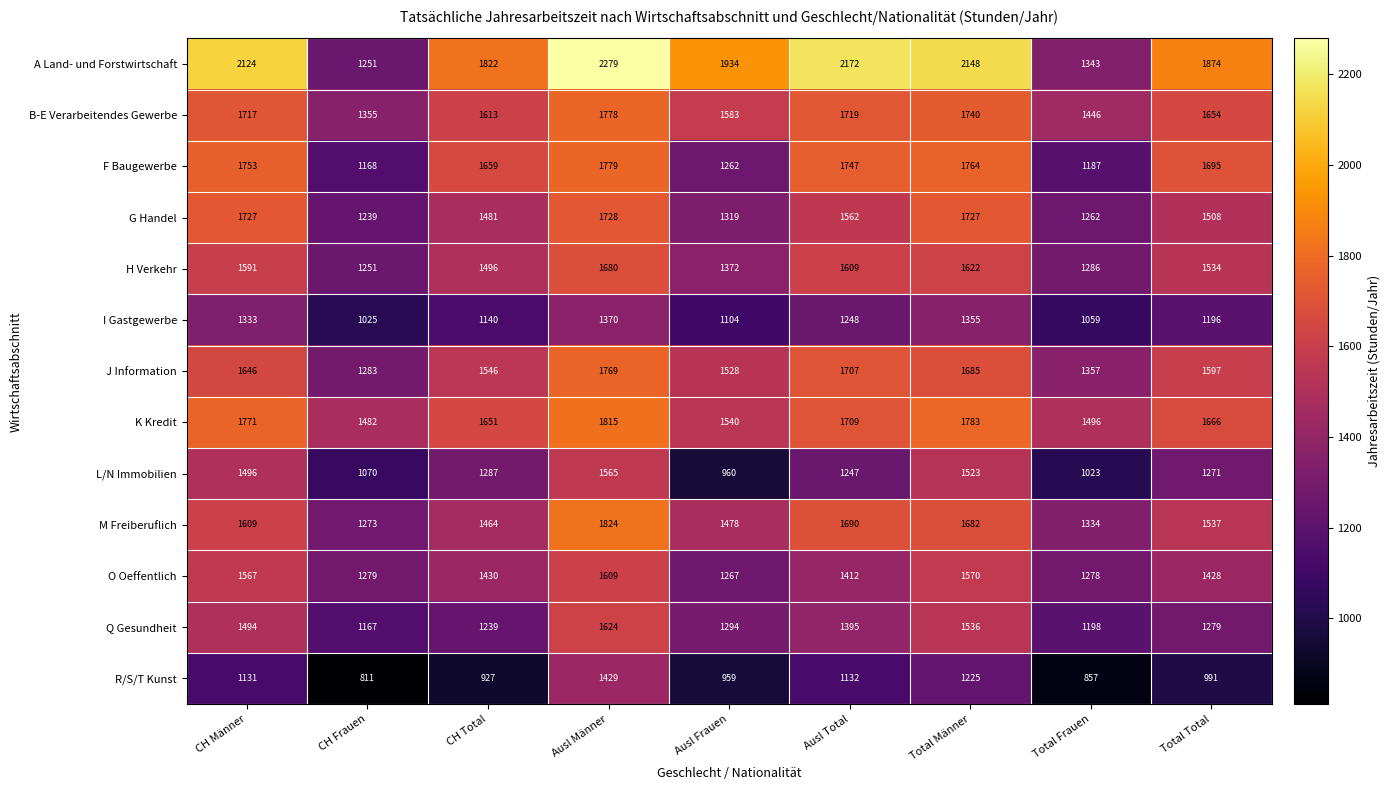

What is the average value of the H Verkehr series?

1493